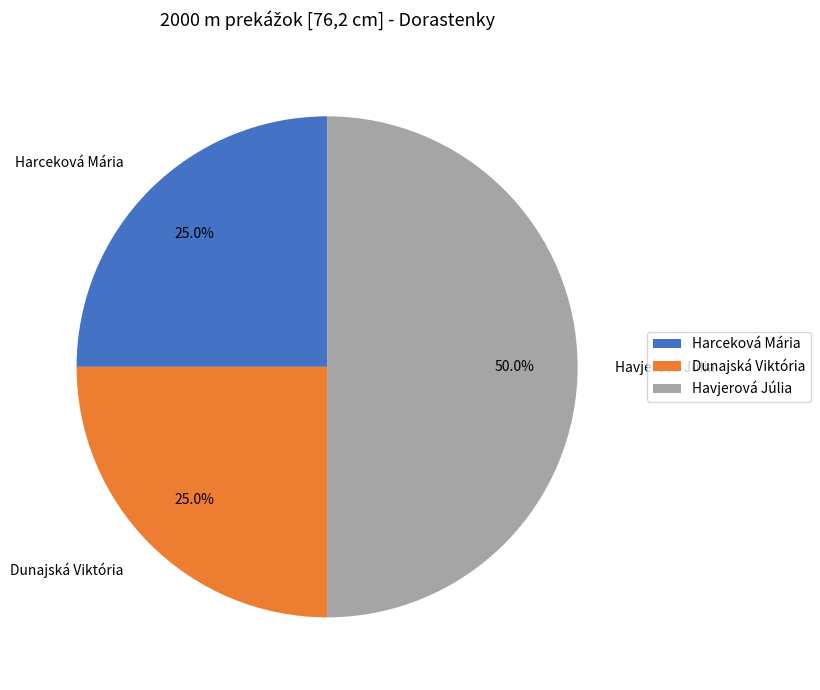

True or false: Dunajská Viktória accounts for 25% of the total.

True